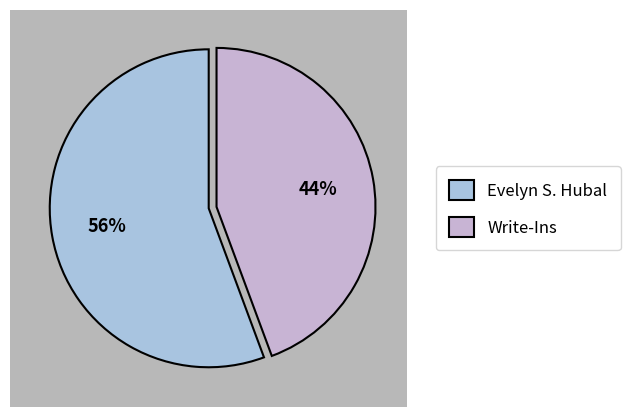

To the nearest percent, what portion does Write-Ins represent?

44%